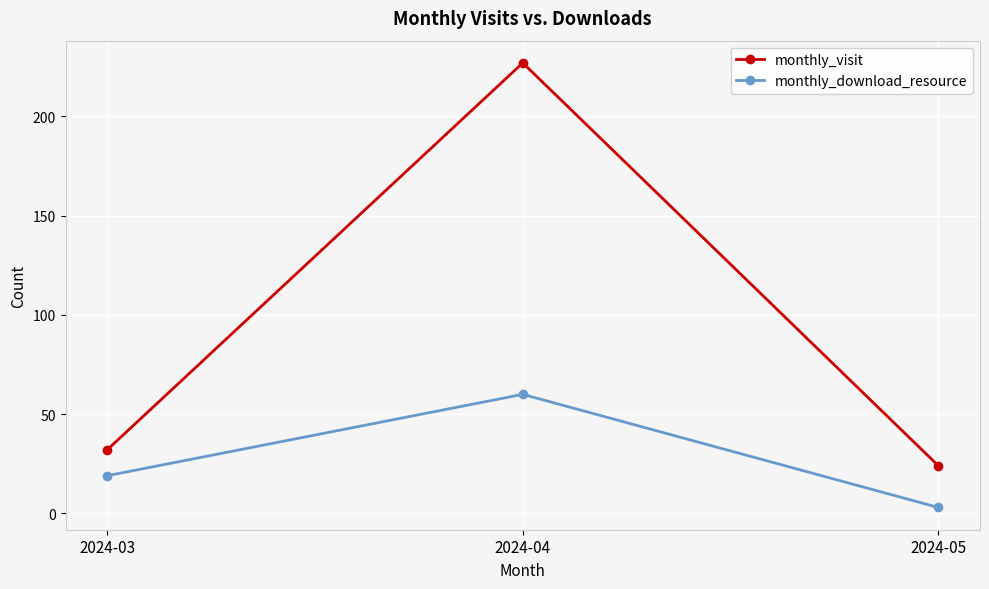

What is the difference between the monthly_download_resource values at 2024-05 and 2024-03?

16